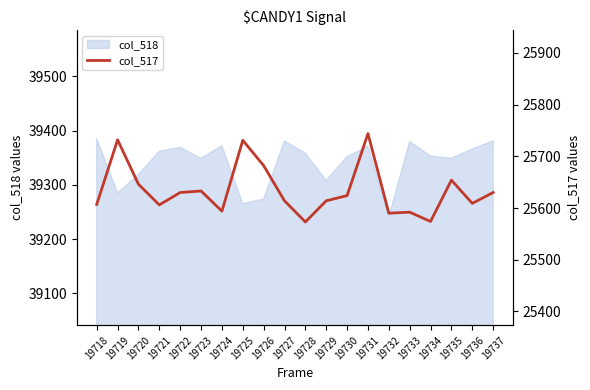

True or false: the data has more than 1 interior local peaks.

True